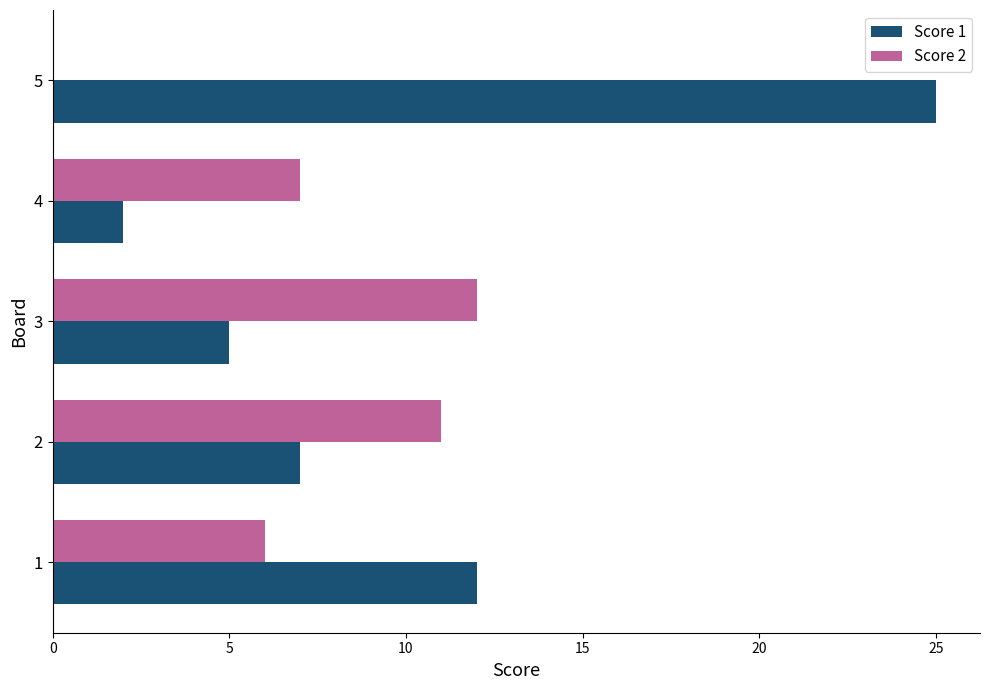

What is the average value of the Score 2 series?

7